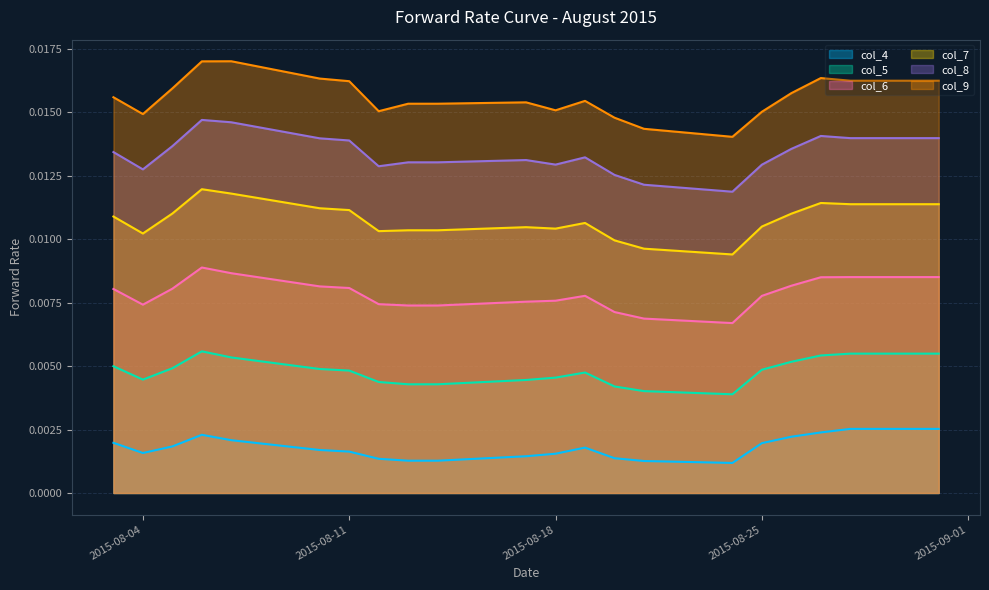

Rank the categories by col_4 value from highest to lowest.

2015-08-28, 2015-08-31, 2015-08-27, 2015-08-06, 2015-08-26, 2015-08-07, 2015-08-03, 2015-08-25, 2015-08-05, 2015-08-19, 2015-08-10, 2015-08-11, 2015-08-04, 2015-08-18, 2015-08-17, 2015-08-20, 2015-08-12, 2015-08-13, 2015-08-14, 2015-08-21, 2015-08-24